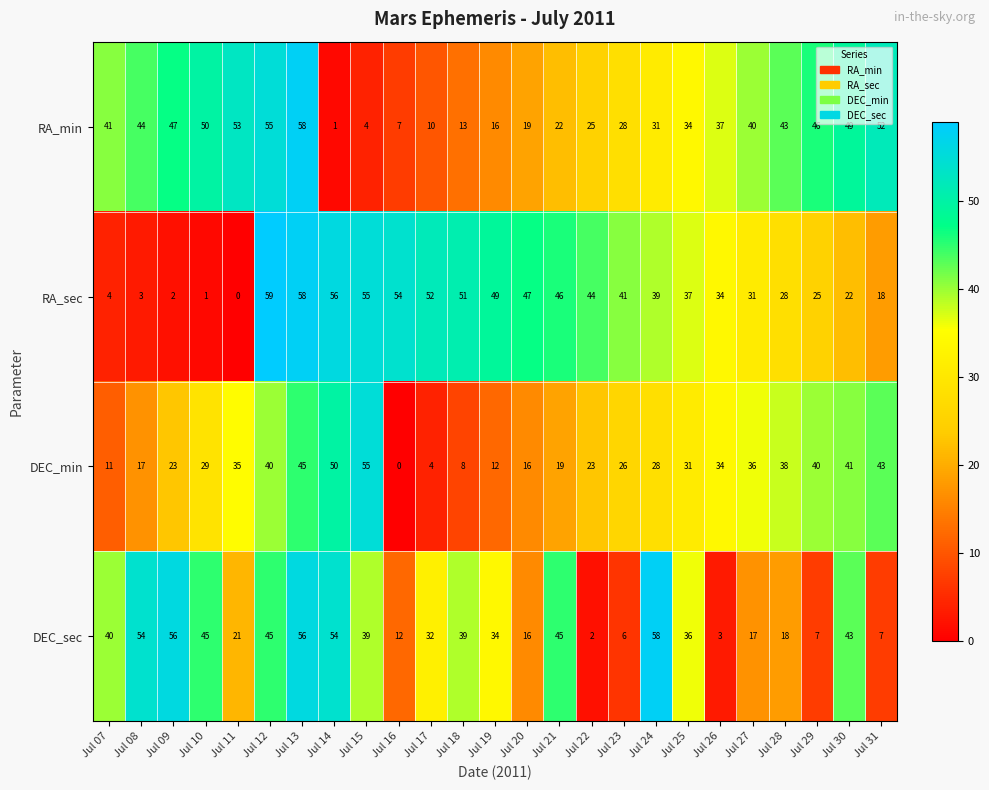

What is the difference between the maximum and minimum values in the RA_sec series?

59